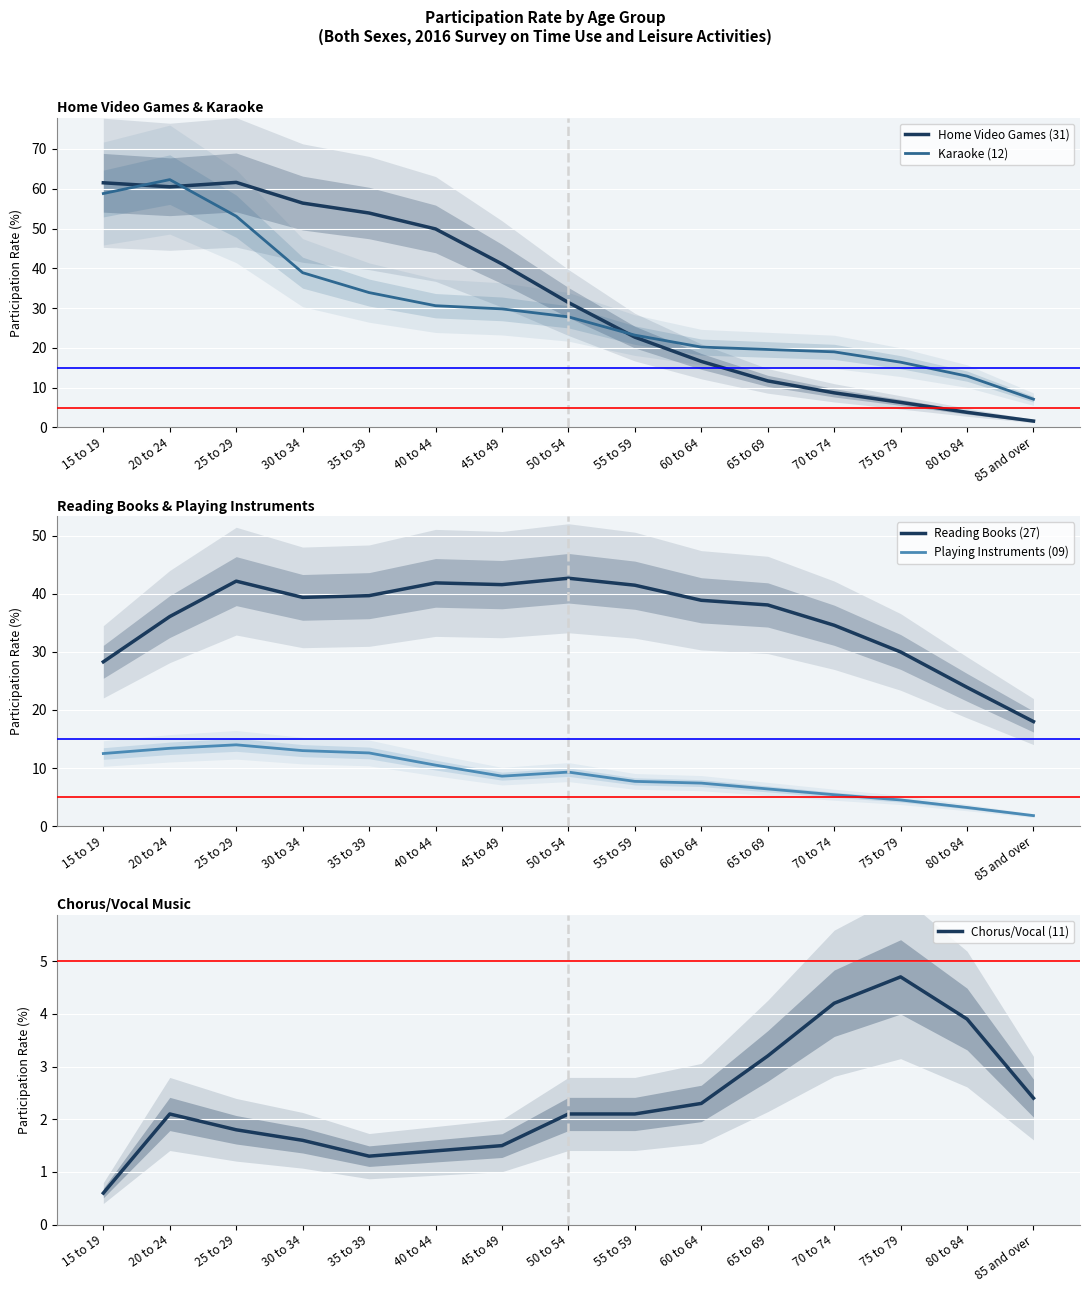

Between 45 to 49 and 70 to 74, which series saw the biggest shift?

Home Video Games (31)